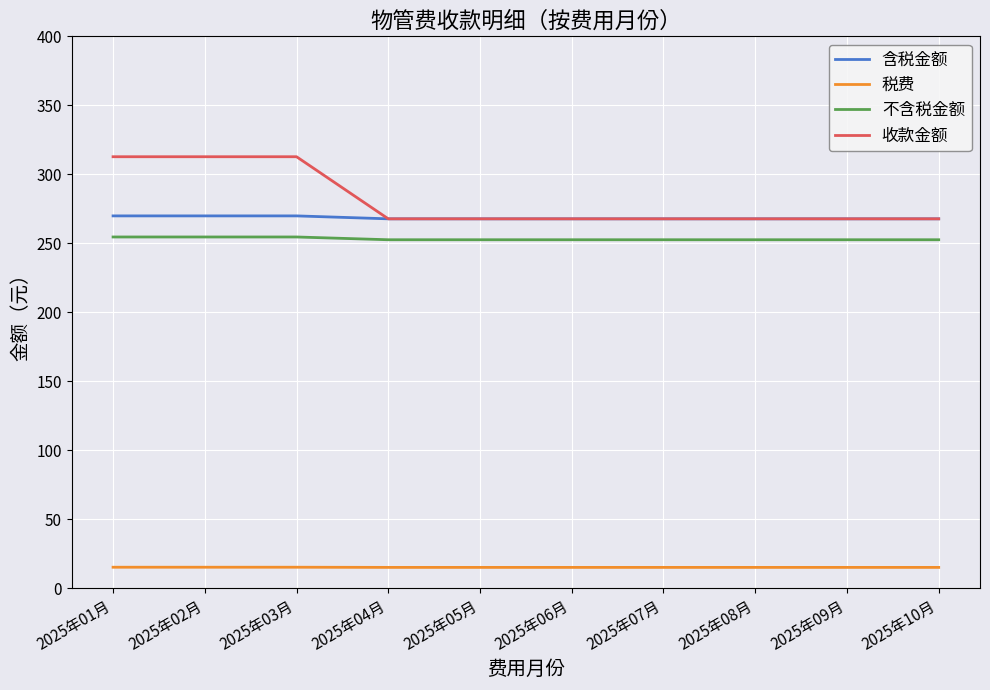

Which series has the largest range (max minus min)?

收款金额